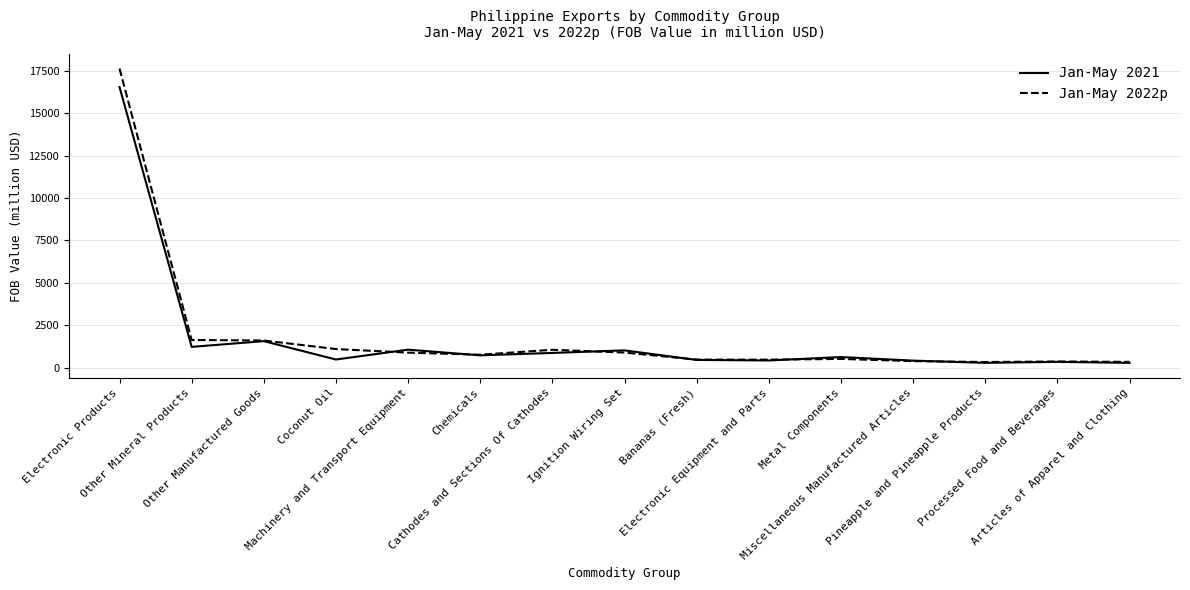

Rank the series by their maximum value, from lowest to highest.

Jan-May 2021, Jan-May 2022p